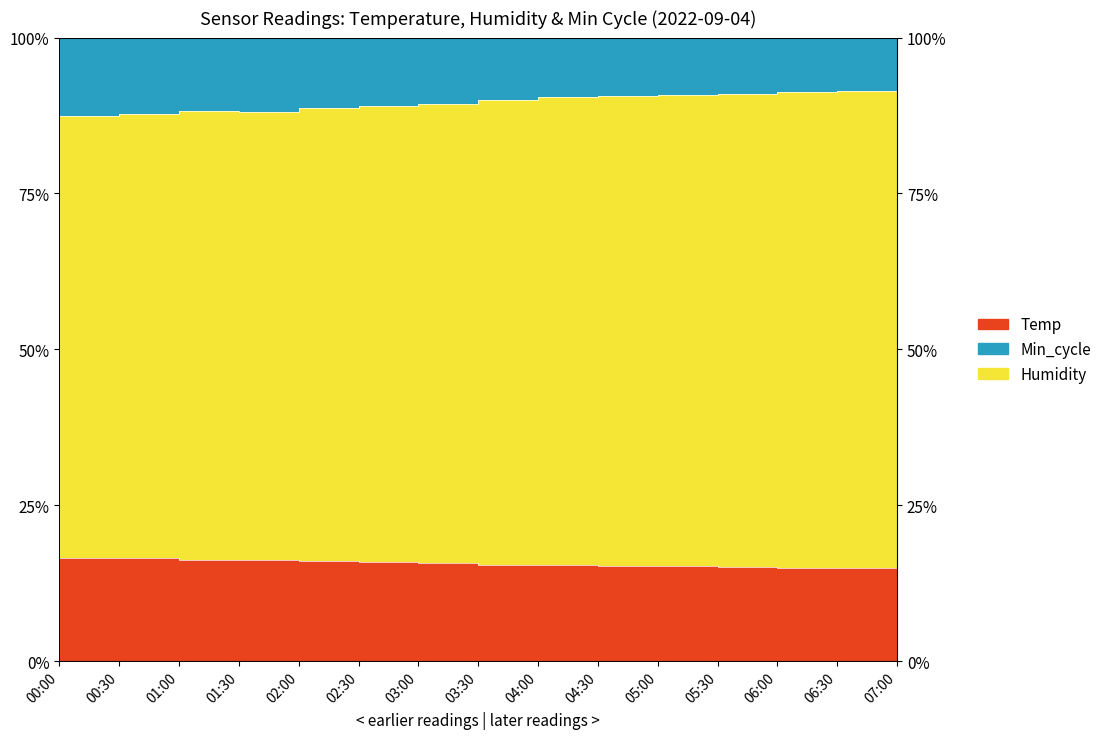

At which label is Temp closest to 0?

07:00